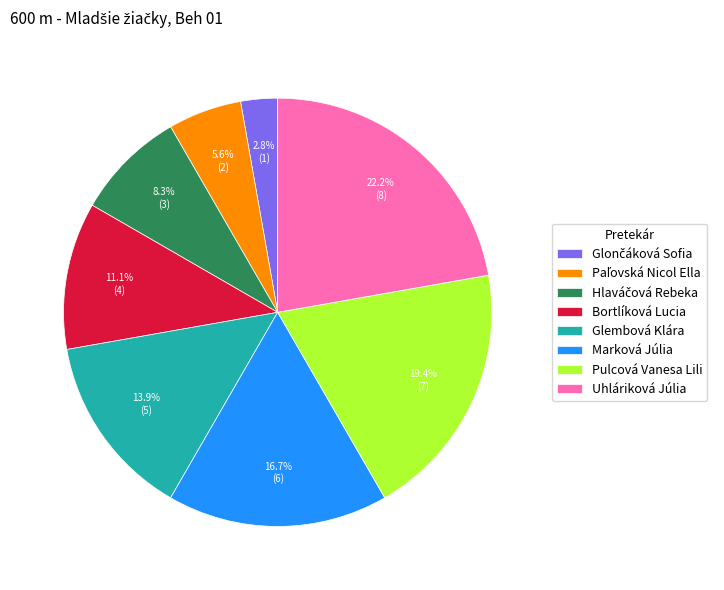

How many slices are in this pie chart?

8